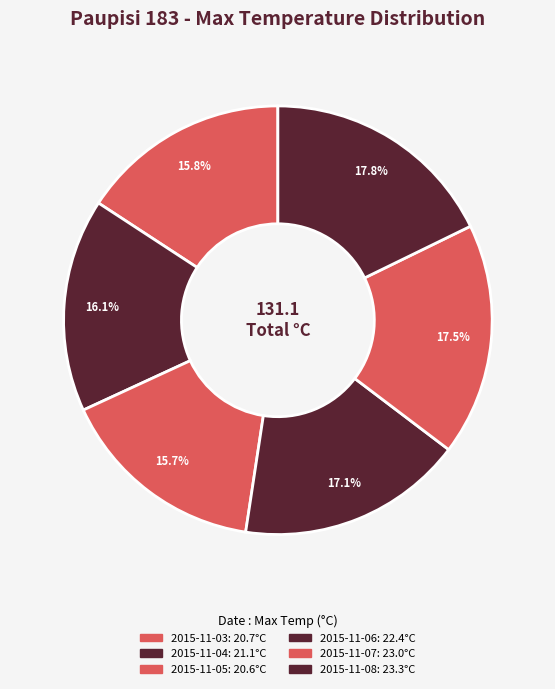

What is the largest slice in the pie chart?

2015-11-08